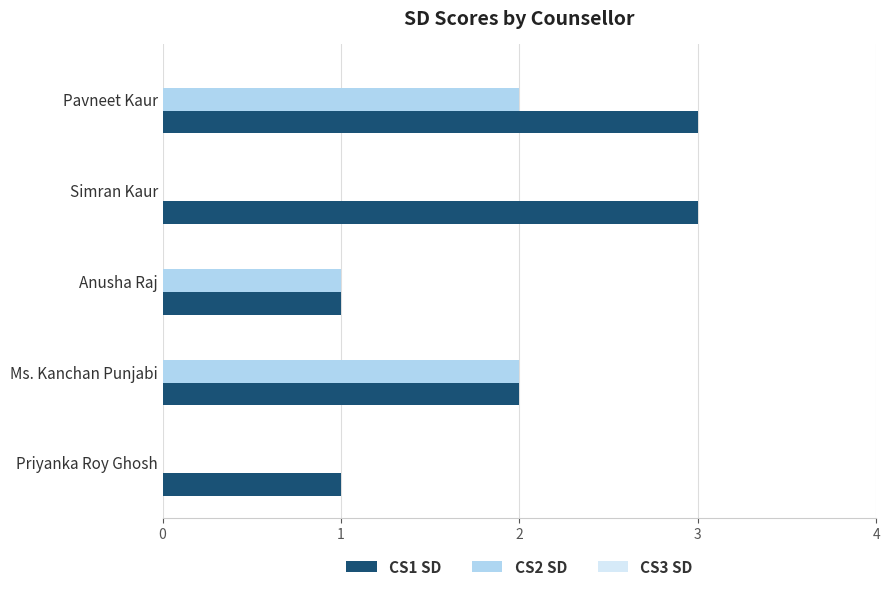

The CS2 SD series shows 1 at Pavneet Kaur. True or false?

False